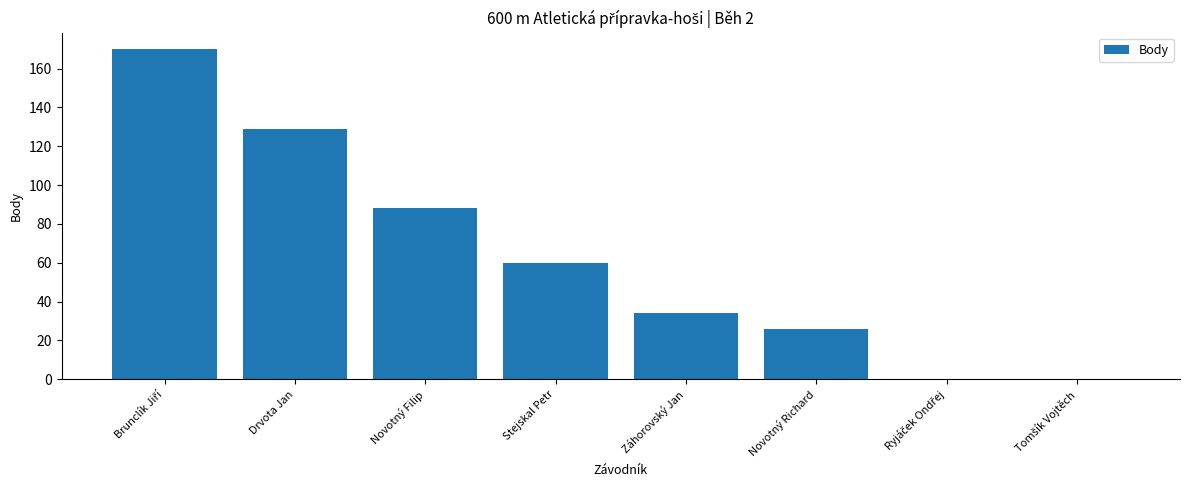

What is the greatest value displayed?

170